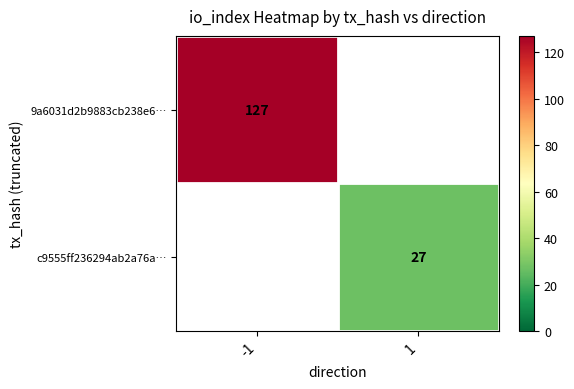

Between 1 and -1, which is larger?

-1